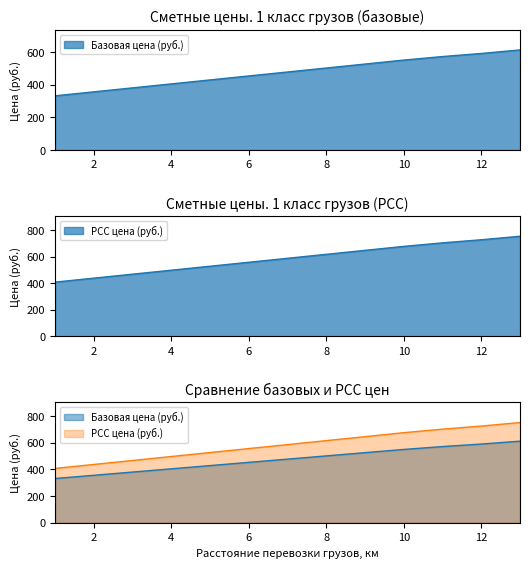

What value does the РСС цена (руб.) series have at 6?

557.1